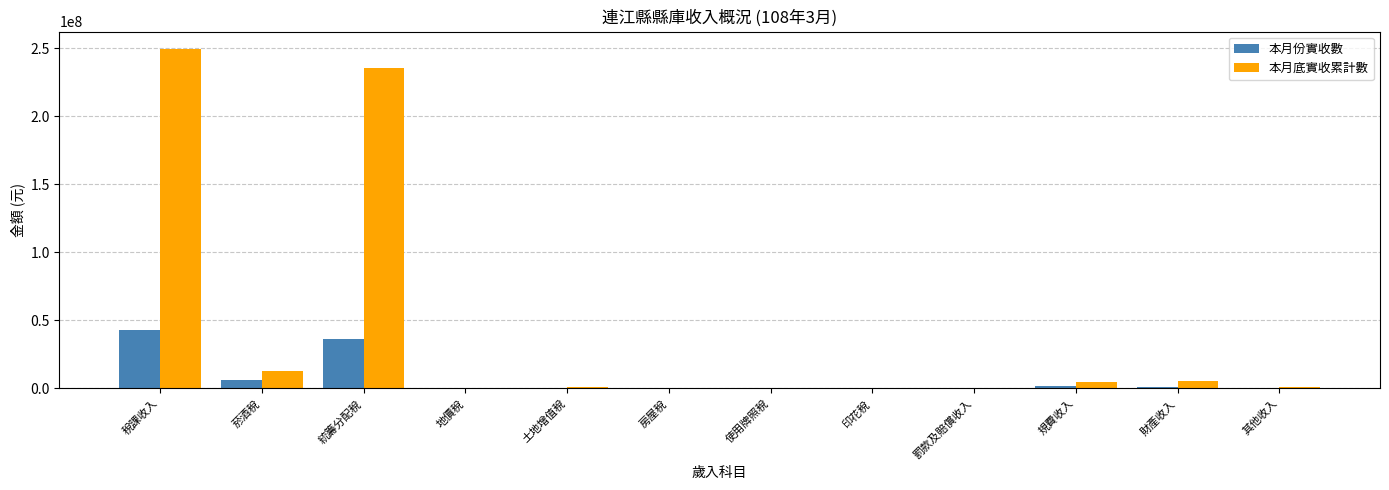

Which series has the largest total across all categories?

本月底實收累計數